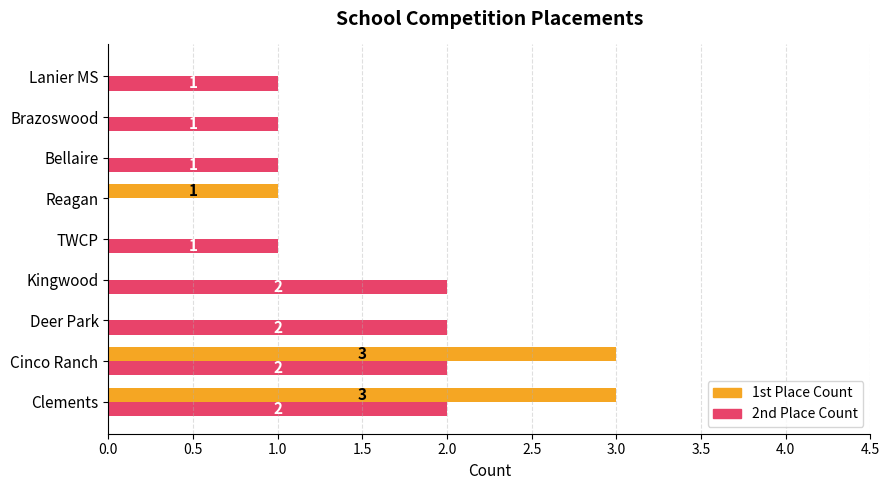

At which label is 1st Place Count closest to 1?

Reagan